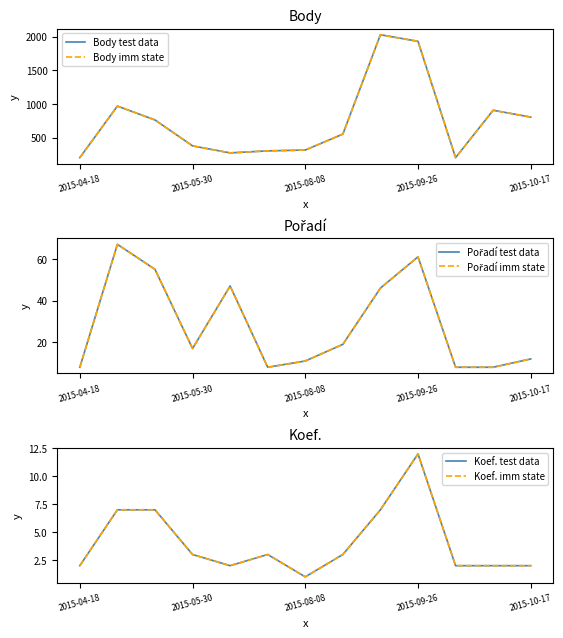

List the series in order of their peak value, highest first.

Body test data, Body imm state, Pořadí test data, Pořadí imm state, Koef. test data, Koef. imm state